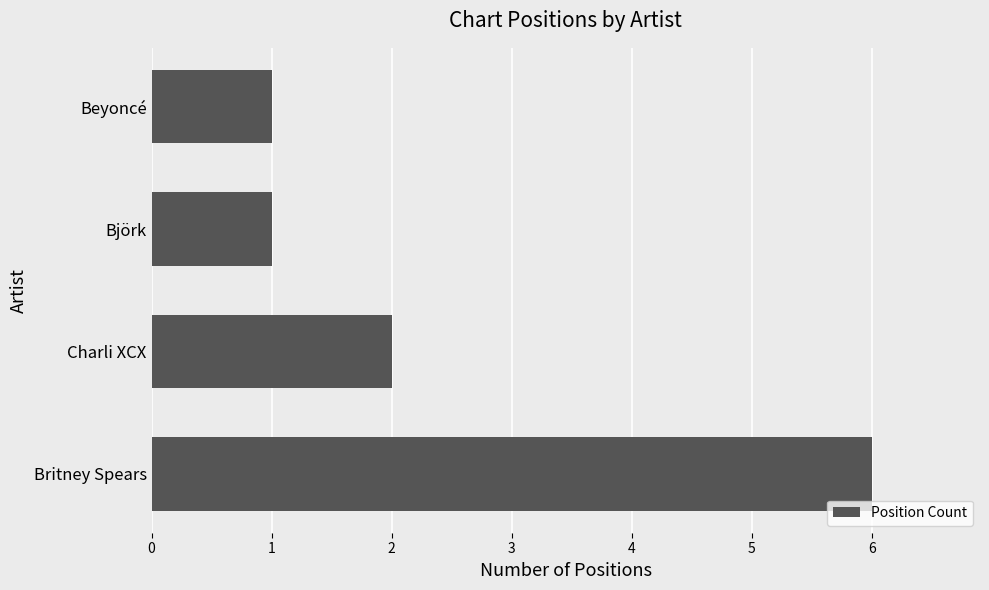

The value at Björk is 2. True or false?

False